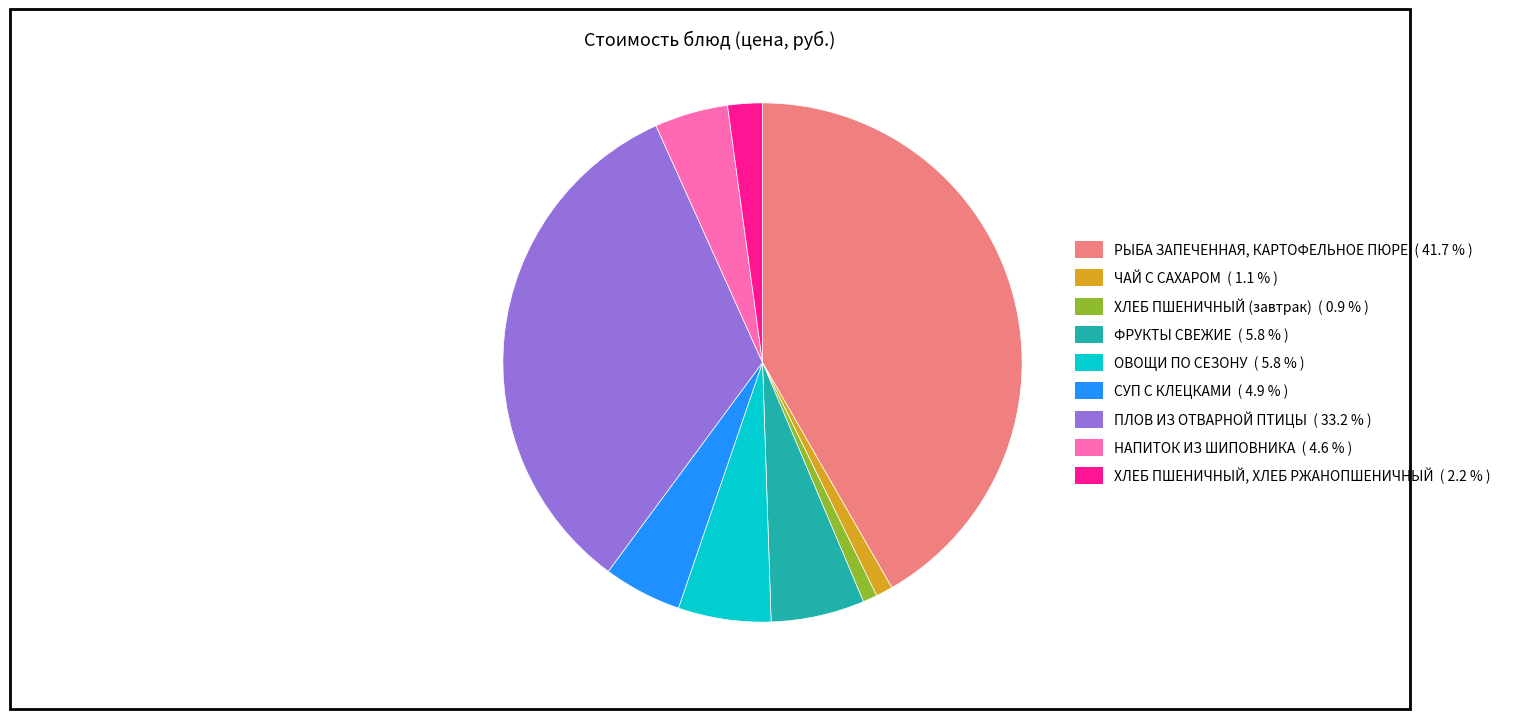

Is the sum of ФРУКТЫ СВЕЖИЕ and РЫБА ЗАПЕЧЕННАЯ, КАРТОФЕЛЬНОЕ ПЮРЕ greater than half?

No